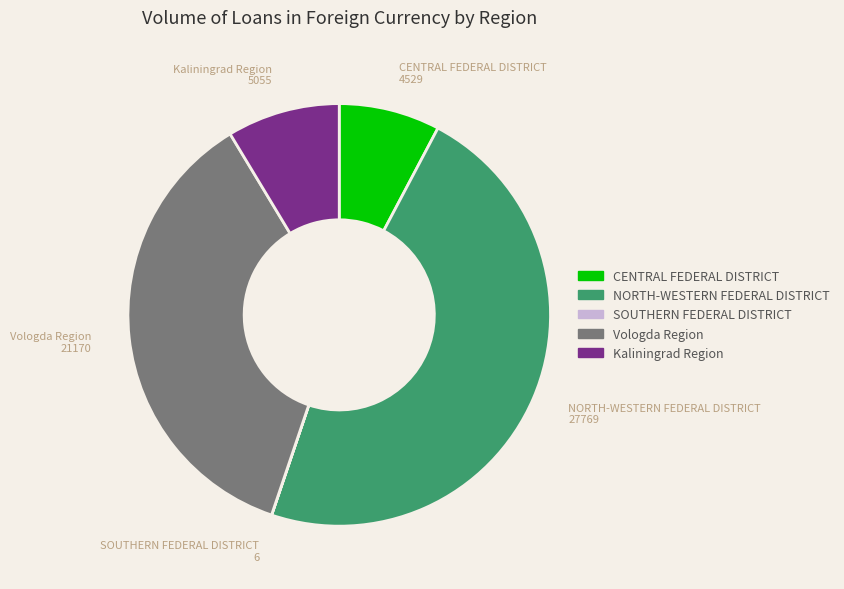

The Vologda Region slice represents 36% of the pie. True or false?

True